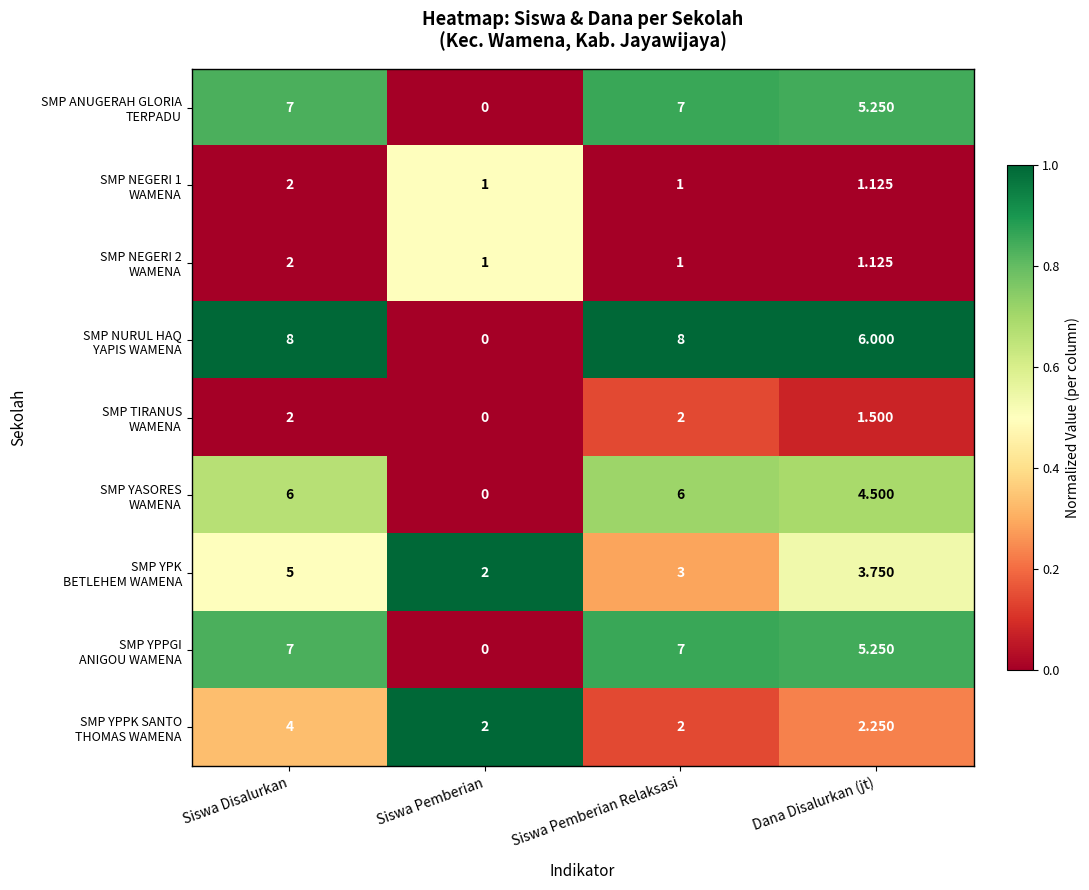

How many categories are shown in the chart?

4